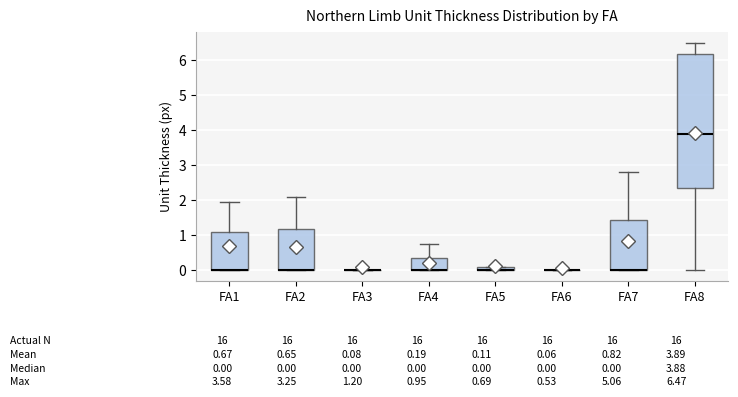

Comparing the boxes themselves (not the whiskers), which one is the tallest?

FA8